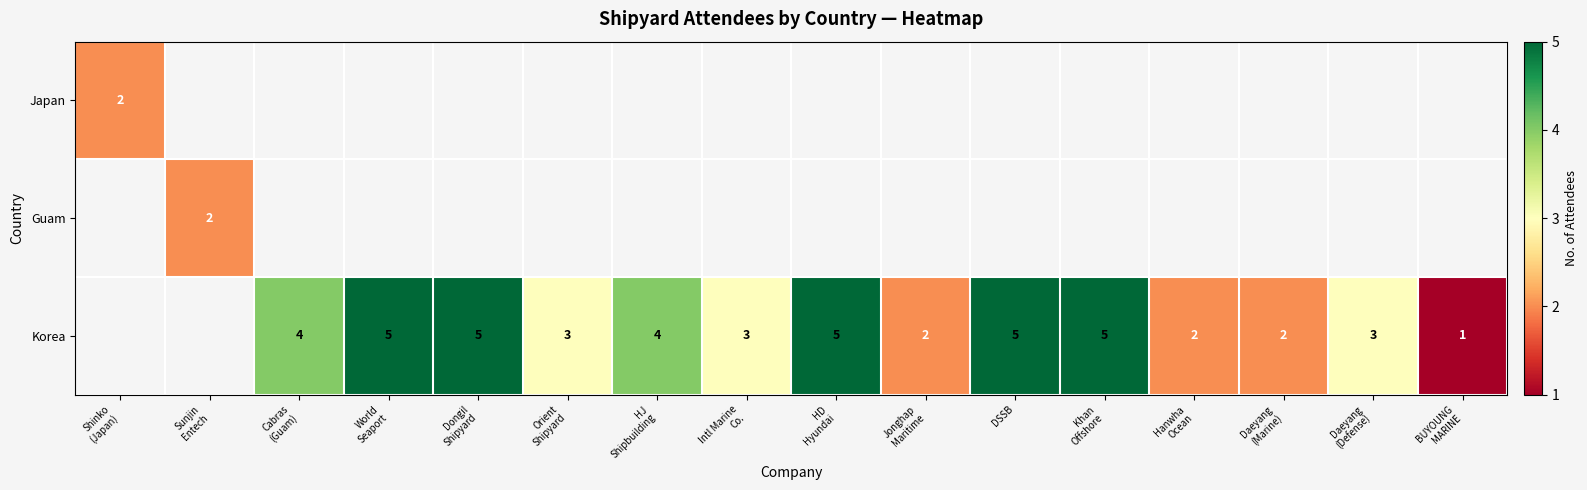

How many values in Guam are above zero?

1